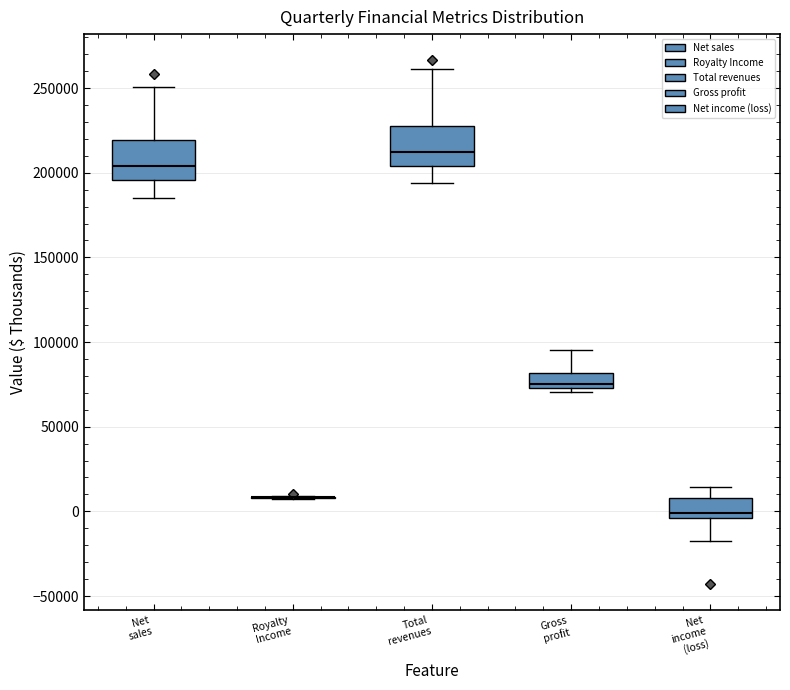

Reading left to right, transcribe this box plot: for each box, give where its median line is, the range the box spans, and where its two whiskers end, as read against the y-axis. The values are not printed on the chart, so give them approximately, as read against the axis.

Net sales: median 205000, box 195000 to 220000, whiskers 185000 to 250000
Royalty Income: box collapsed to a line at 10000, whiskers 5000 to 10000
Total revenues: median 210000, box 205000 to 230000, whiskers 195000 to 260000
Gross profit: median 75000 (just above the box's lower edge), box 75000 to 80000, whiskers 70000 to 95000
Net income (loss): median 0, box -5000 to 10000, whiskers -20000 to 15000